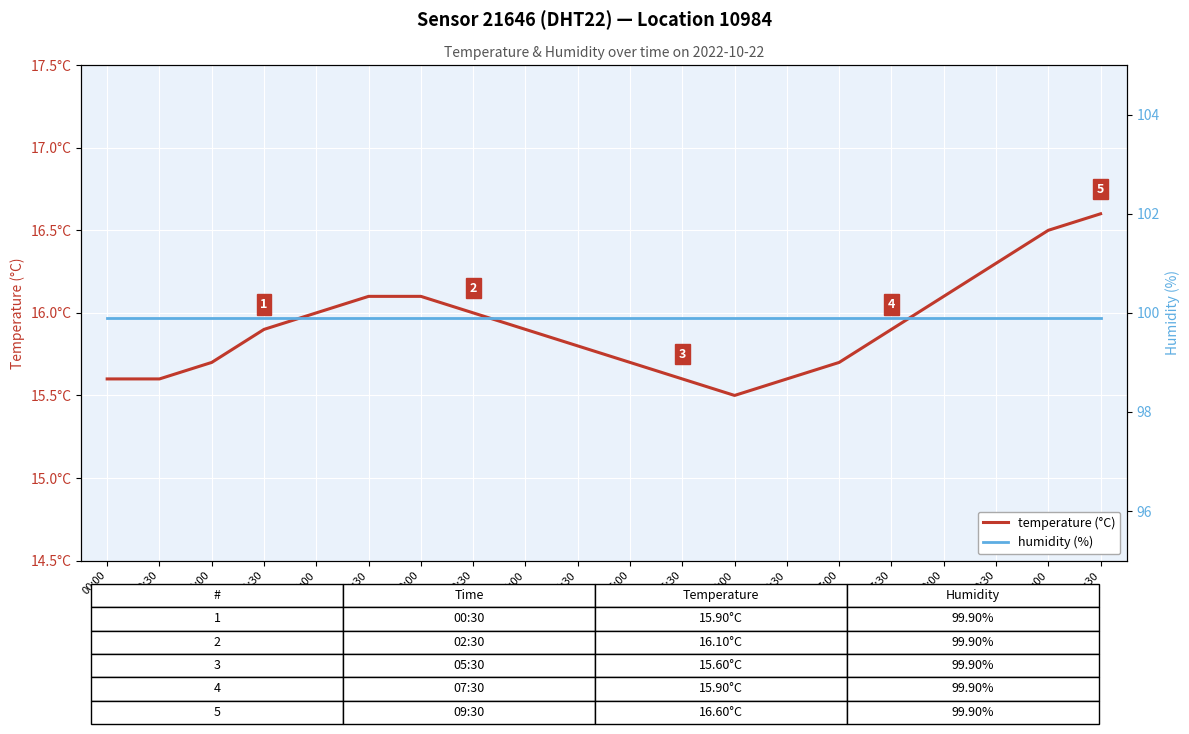

Which series has the largest total across all categories?

humidity (%)